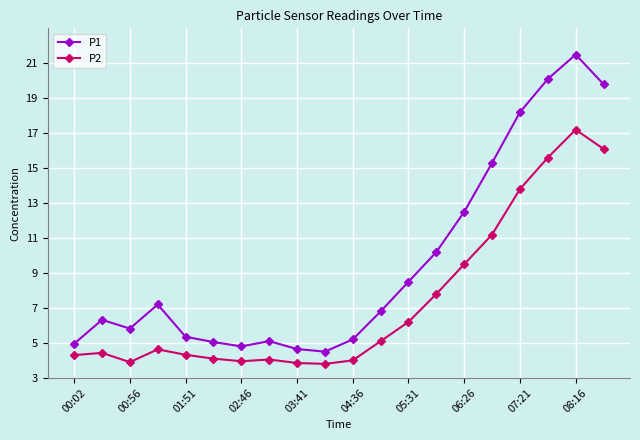

What is the sum of all P1 values?

191.8